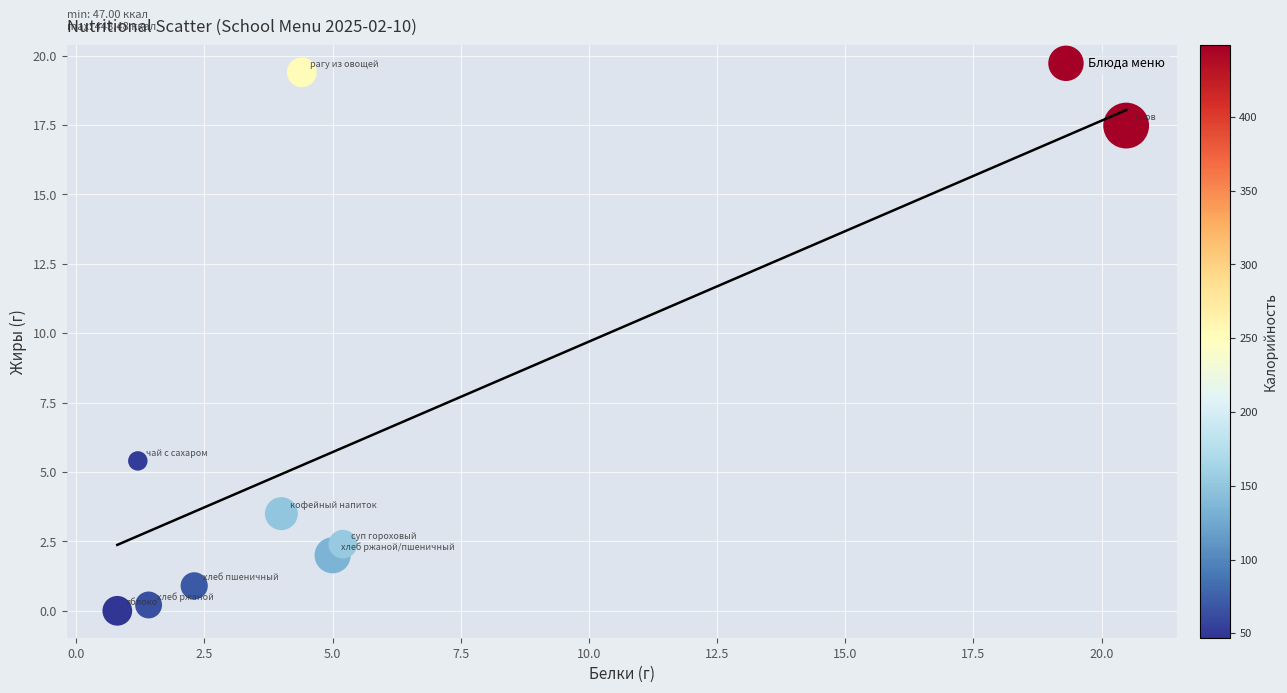

What Y value in the scatter plot is closest to 9?

5.4